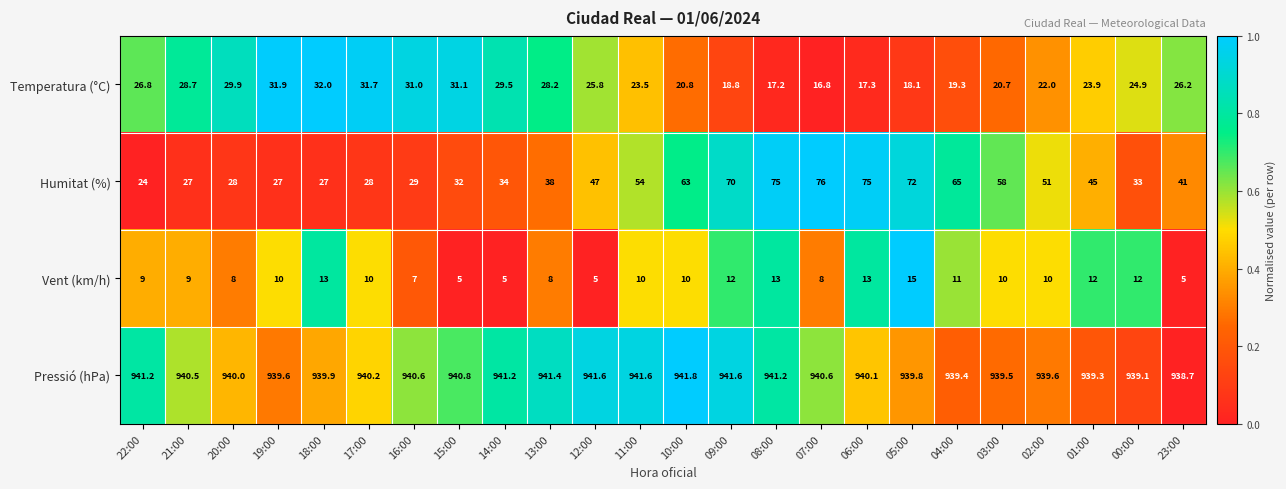

How many distinct data groups are displayed?

4